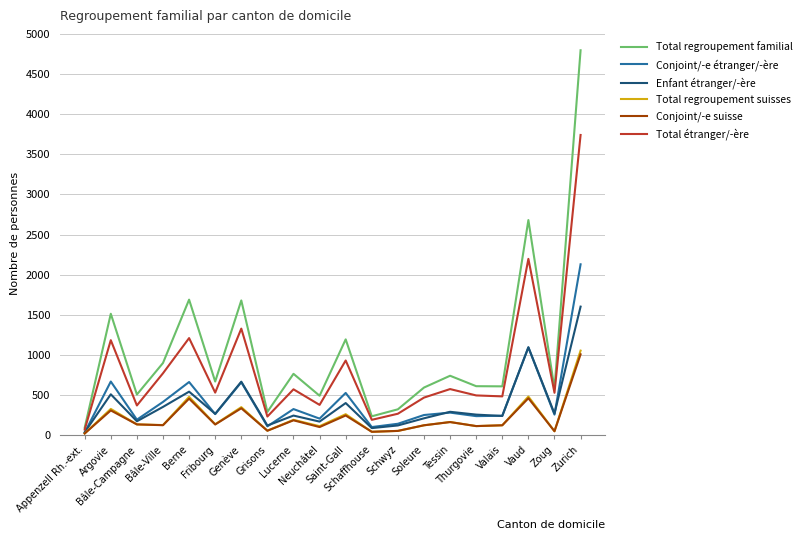

What is the difference between the maximum and minimum values in the Total regroupement suisses series?

1032